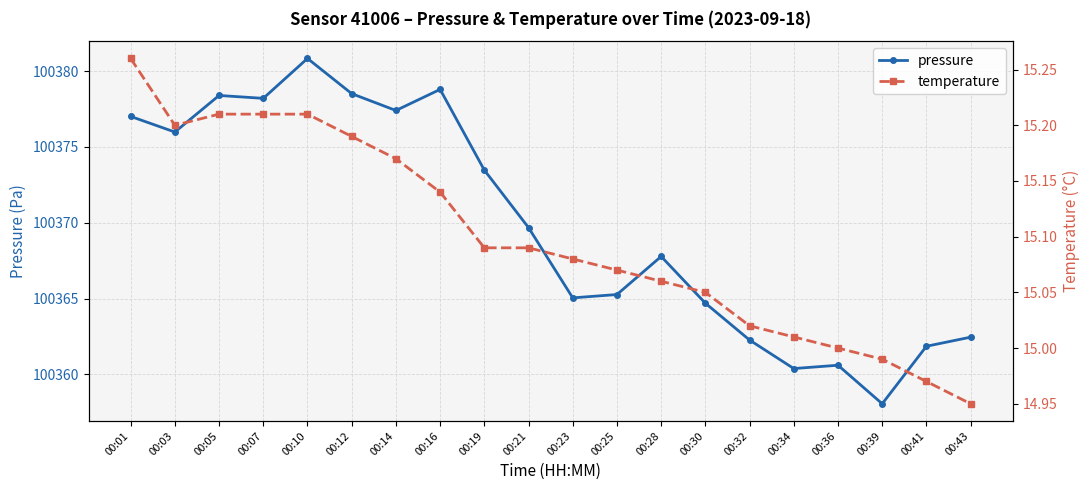

Which series changed the most between 00:05 and 00:23?

pressure